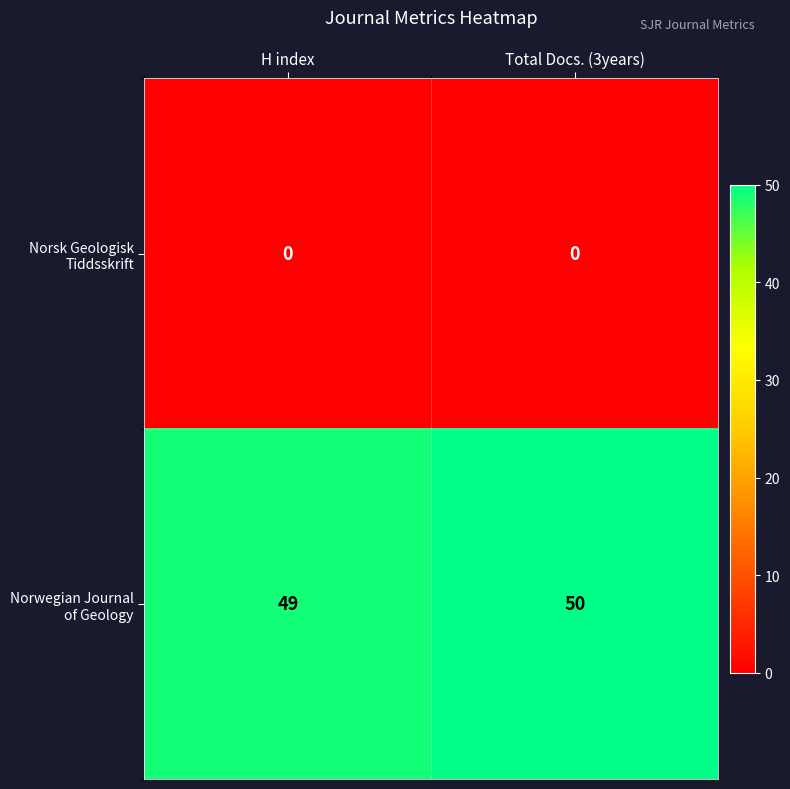

What is the total value across all series at Total Docs. (3years)?

50